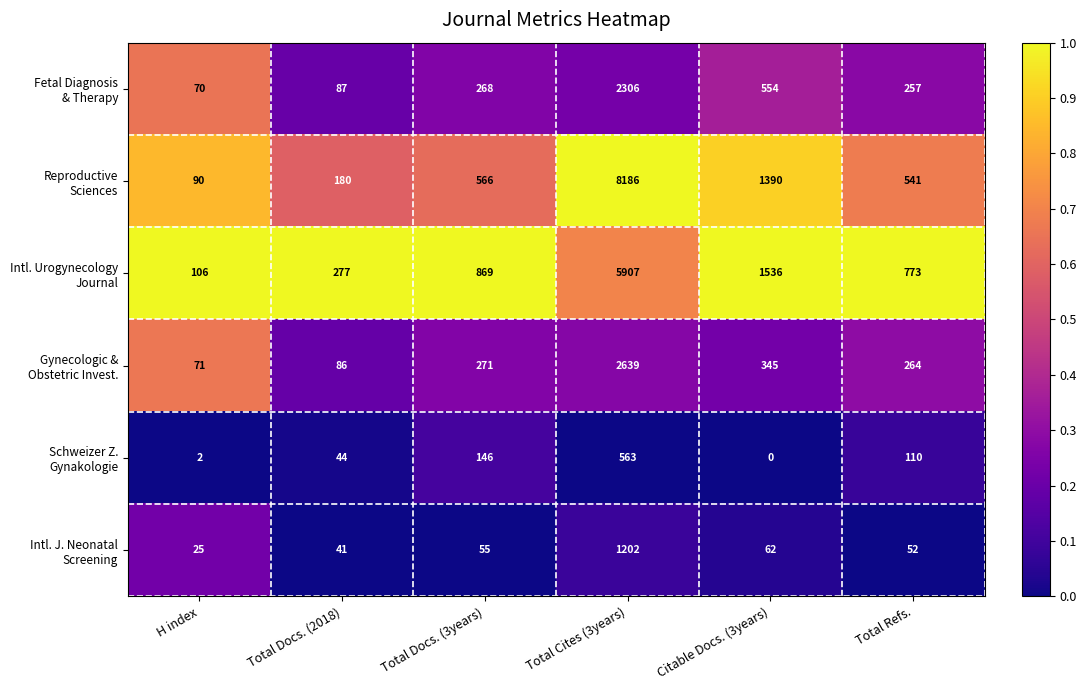

What is the greatest value displayed?

8186